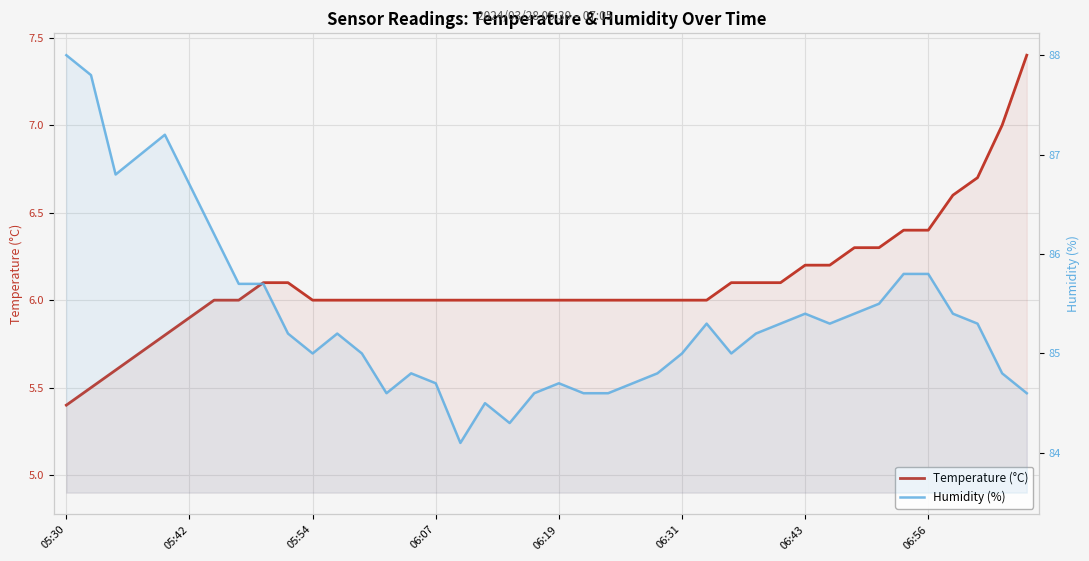

Reading left to right, transcribe all the data shown in this chart.

Temperature (°C): 5.4	5.5	5.6	5.7	5.8	5.9	6.0	6.0	6.1	6.1	6.0	6.0	6.0	6.0	6.0	6.0	6.0	6.0	6.0	6.0	6.0	6.0	6.0	6.0	6.0	6.0	6.0	6.1	6.1	6.1	6.2	6.2	6.3	6.3	6.4	6.4	6.6	6.7	7.0	7.4
Humidity (%): 88.0	87.8	86.8	87.0	87.2	86.7	86.2	85.7	85.7	85.2	85.0	85.2	85.0	84.6	84.8	84.7	84.1	84.5	84.3	84.6	84.7	84.6	84.6	84.7	84.8	85.0	85.3	85.0	85.2	85.3	85.4	85.3	85.4	85.5	85.8	85.8	85.4	85.3	84.8	84.6